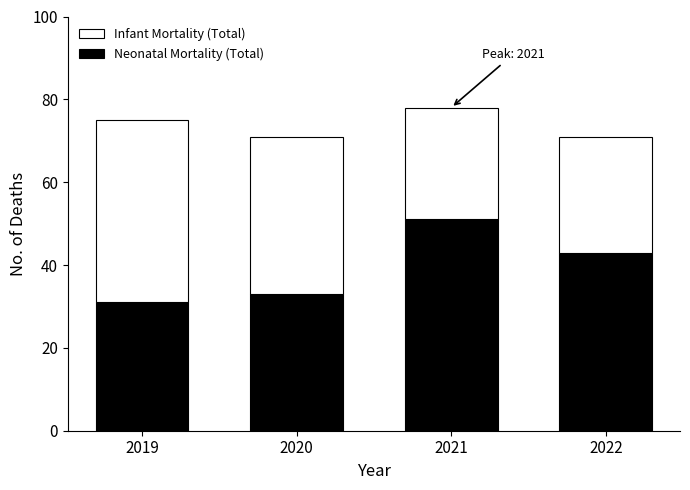

Reading left to right, list the values for the Neonatal Mortality (Total) series.

2019=31	2020=33	2021=51	2022=43